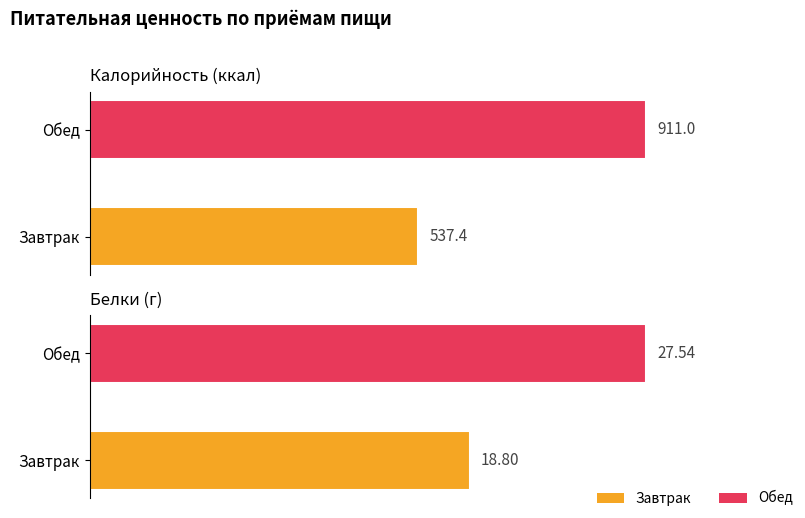

What is the difference between the Калорийность values at 0 and 1?

373.6